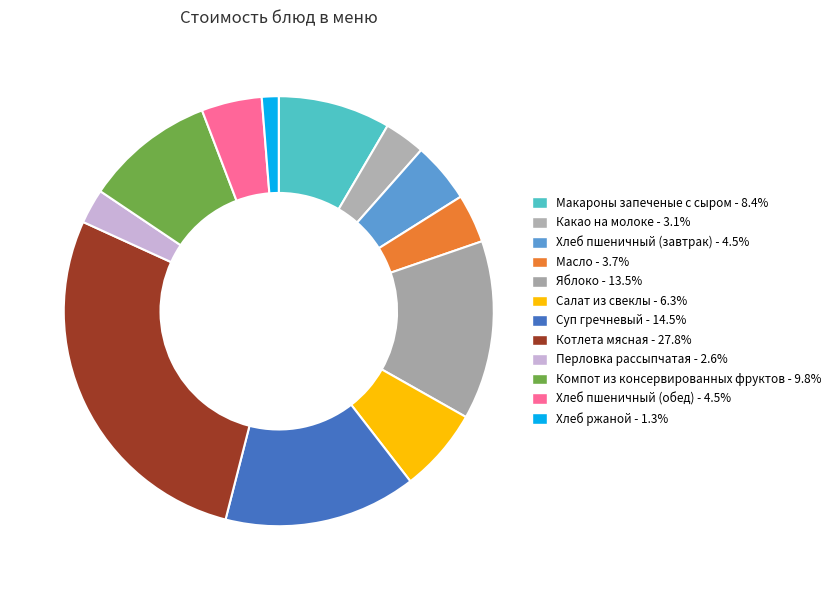

Is Яблоко the majority of the pie?

No